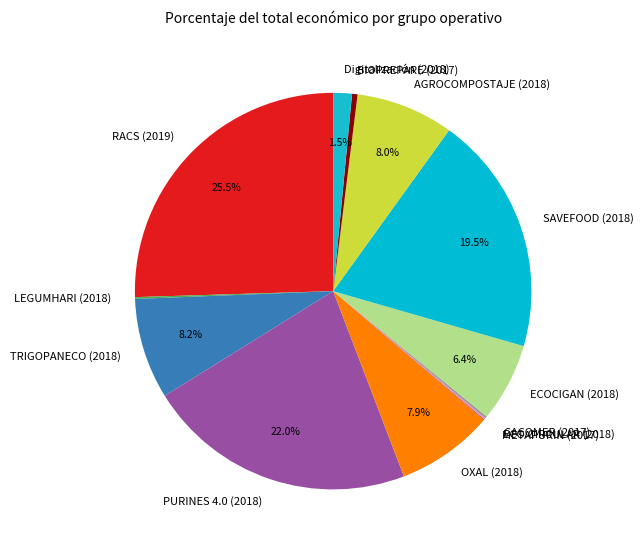

Does any single category account for the majority?

No